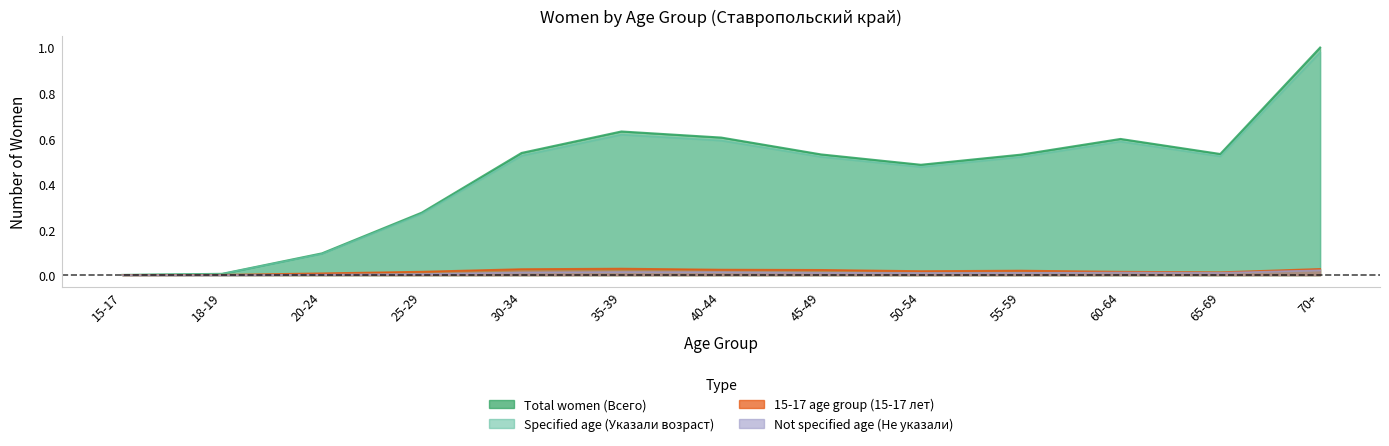

List the labels in order of Specified age (Указали возраст) value, smallest first.

15-17, 18-19, 20-24, 25-29, 50-54, 55-59, 45-49, 65-69, 30-34, 60-64, 40-44, 35-39, 70+